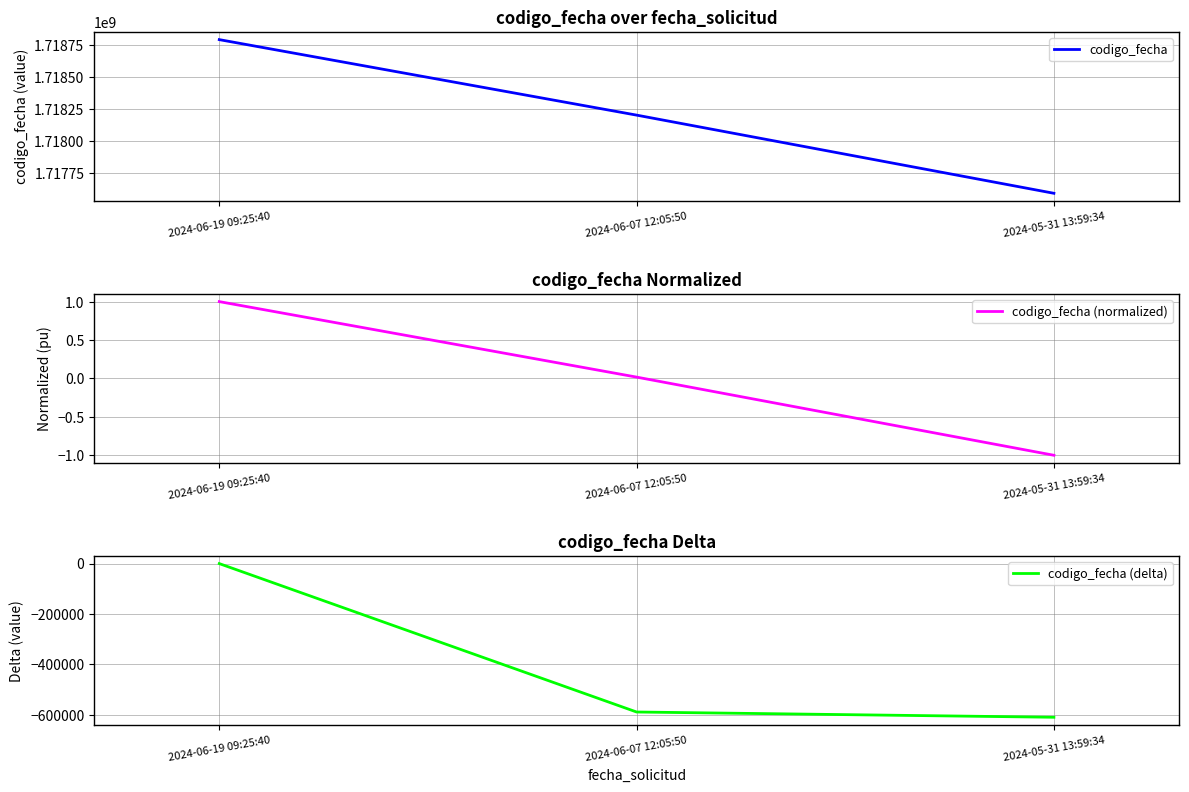

Is the value of codigo_fecha (delta) at 2024-06-19 09:25:40 greater than the value of codigo_fecha at 2024-06-07 12:05:50?

No